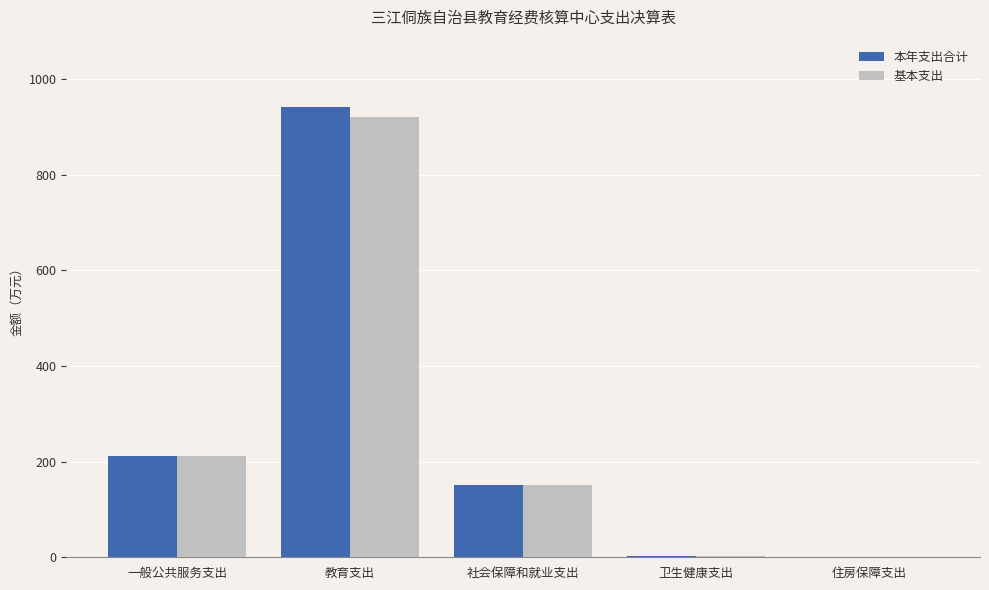

What is the sum of all 基本支出 values?

1286.3